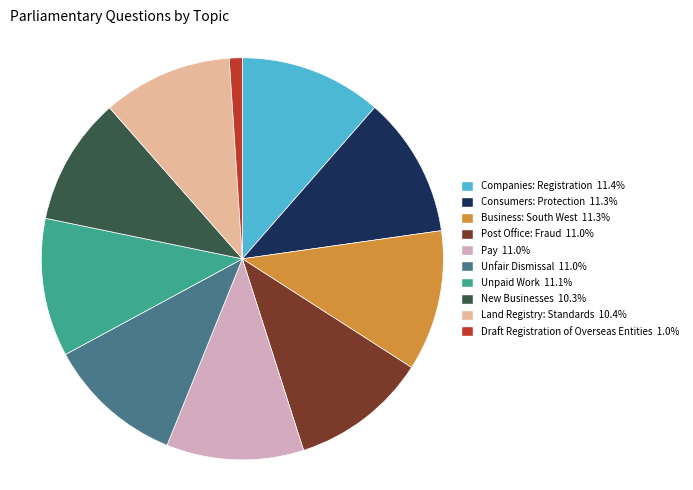

Is there any slice that represents more than half of the pie?

No